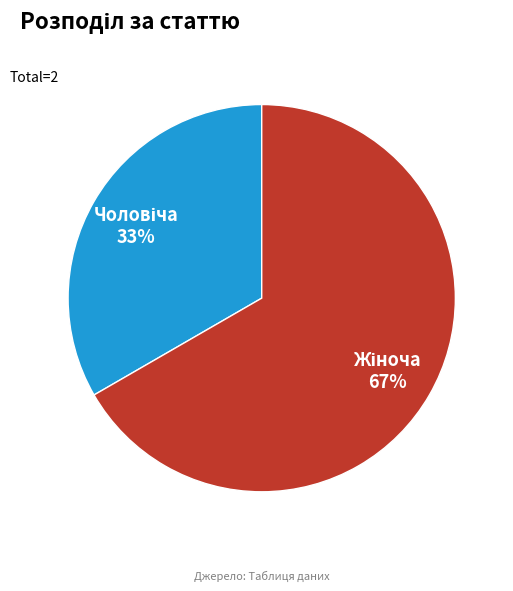

Is there a majority slice in this chart?

Yes